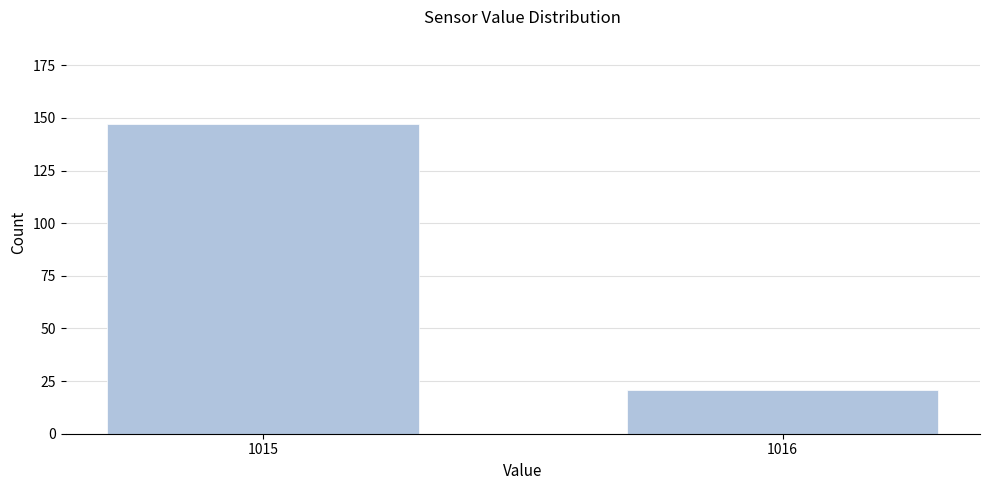

Reading left to right, transcribe all the data shown in this chart.

1015=147	1016=21